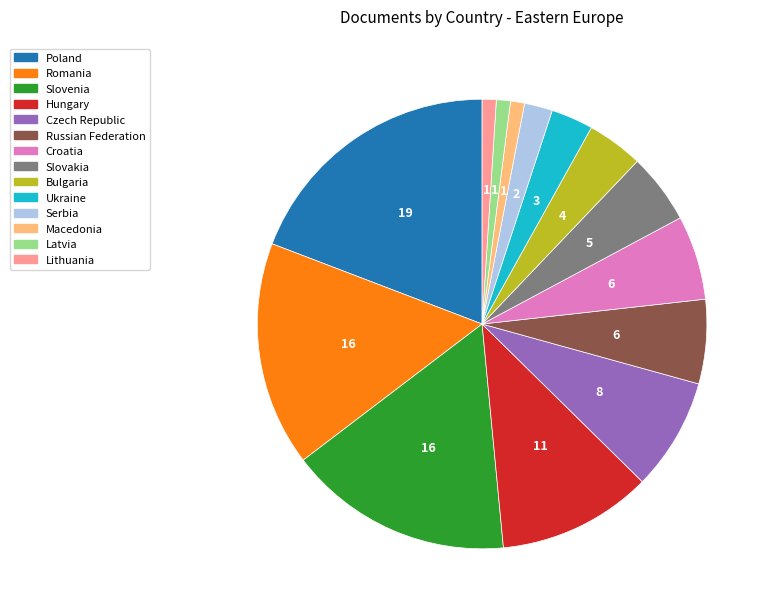

Approximately how many times larger is the value at Russian Federation compared to Hungary?

0.5